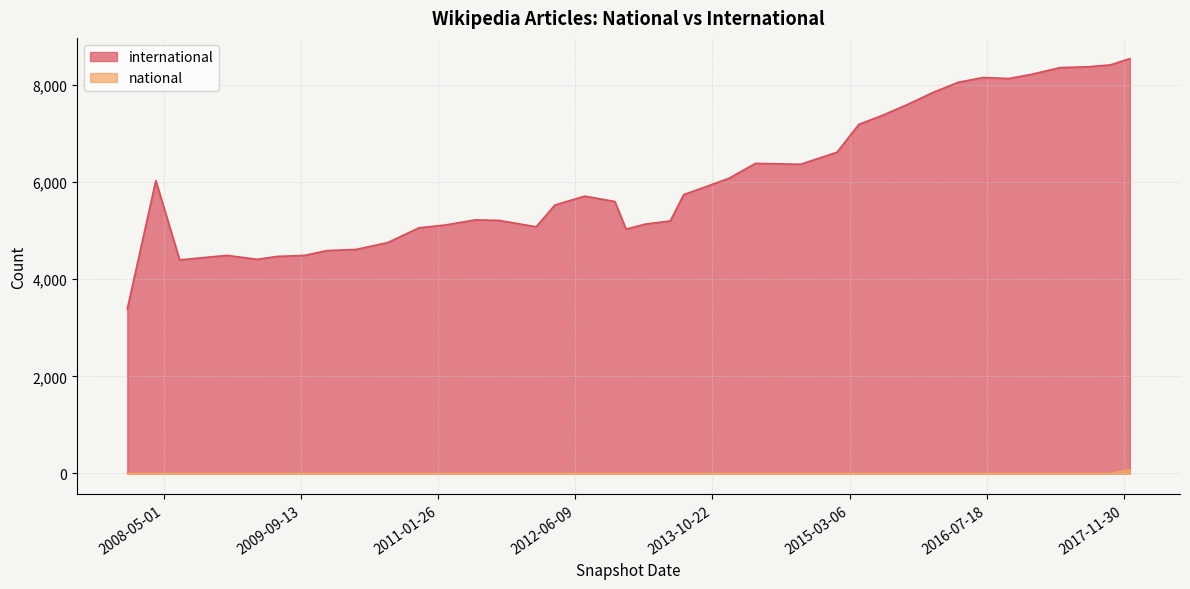

What is the average value of the national series?

3